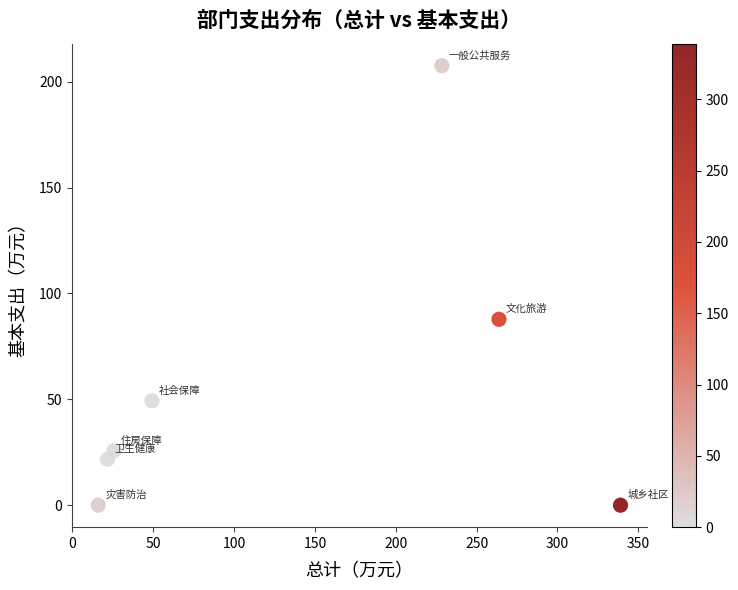

What is the range of Y values (max minus min)?

207.6